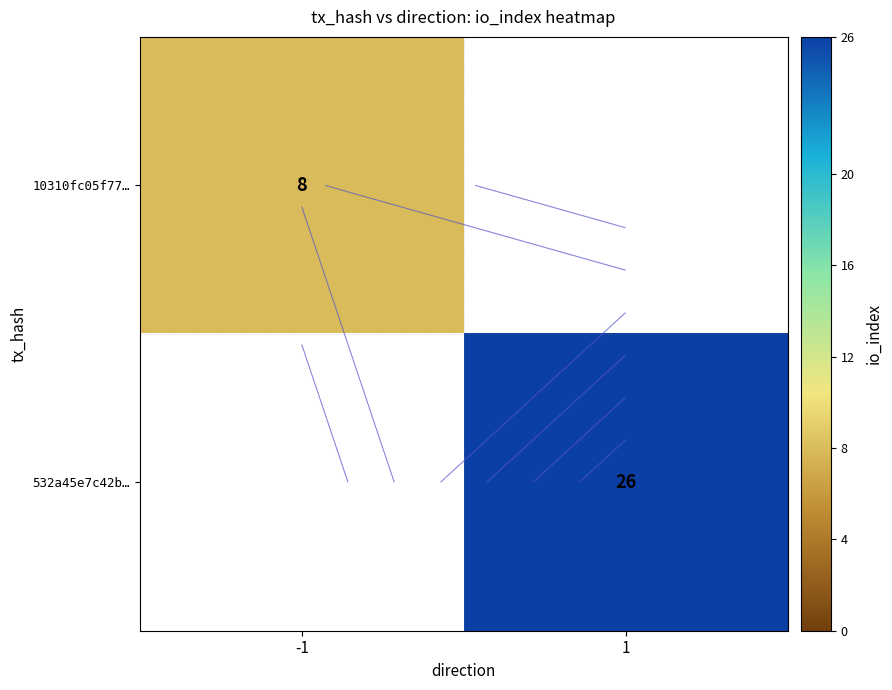

Which category has the highest value in the 532a45e7c42b… series?

-1